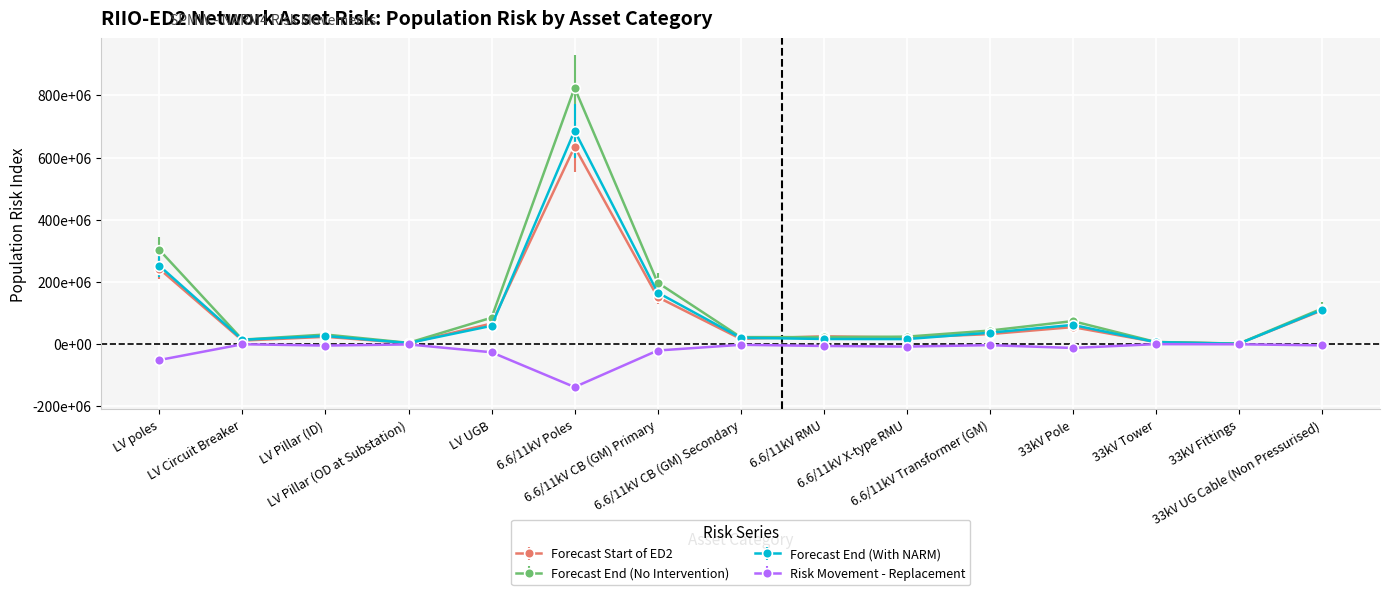

Is the value of Forecast Start of ED2 at LV poles greater than the value of Forecast End (With NARM) at LV Circuit Breaker?

Yes